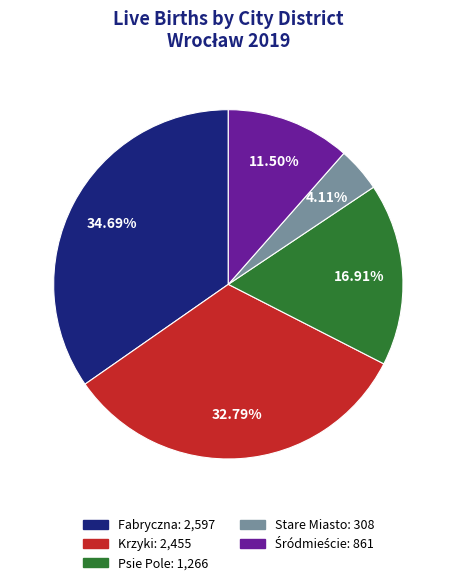

Which slice is the largest?

Fabryczna